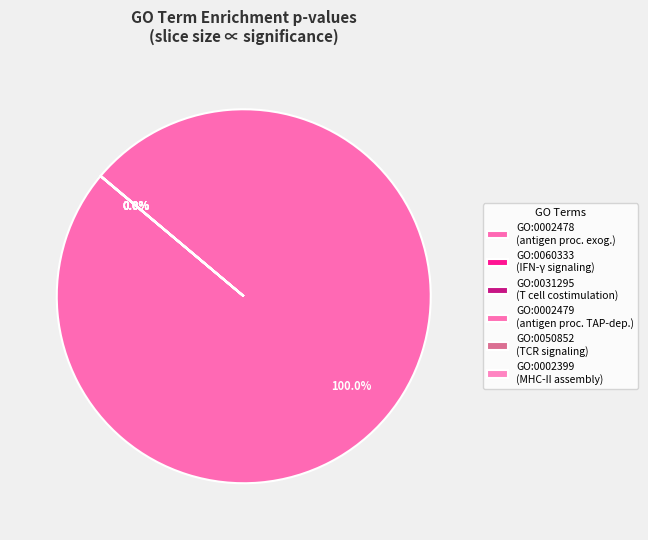

Rank the categories by value from lowest to highest.

GO:0002478, GO:0060333, GO:0031295, GO:0002479, GO:0050852, GO:0002399